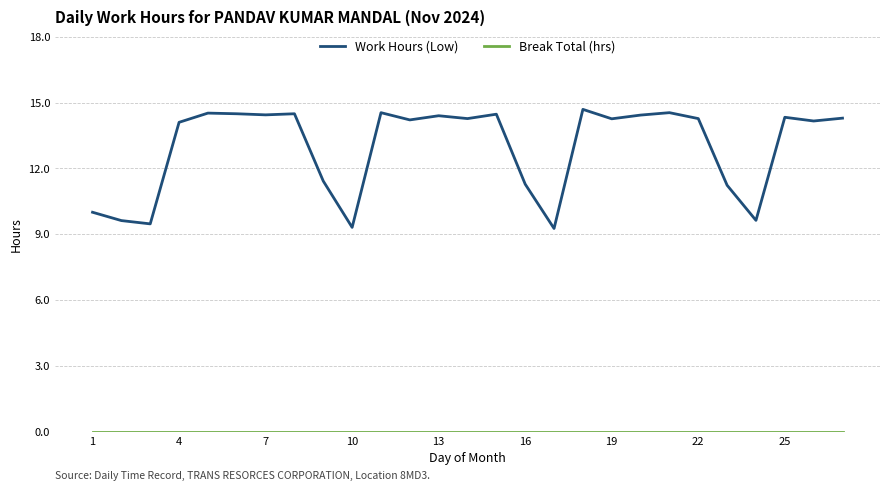

Which series has the largest range (max minus min)?

Work Hours (Low)